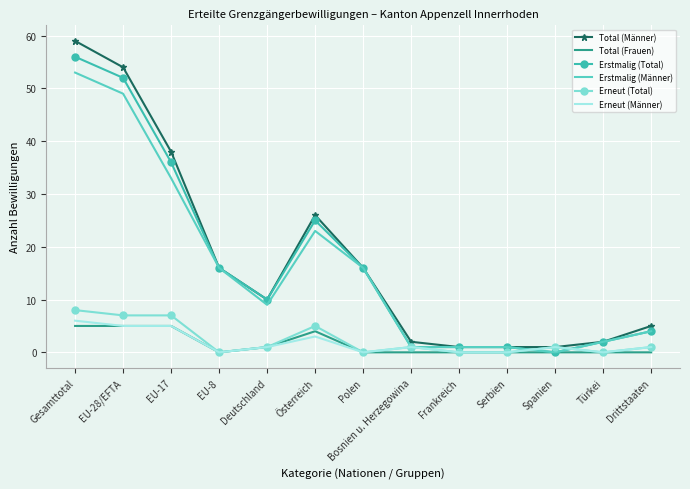

What position from the right is Gesamttotal?

13